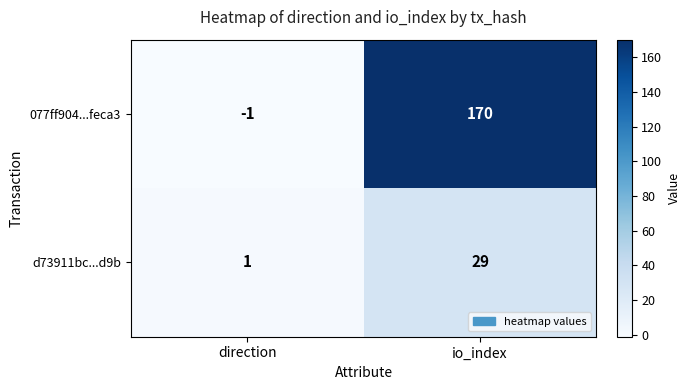

Which series changed the most between direction and io_index?

077ff904...feca3